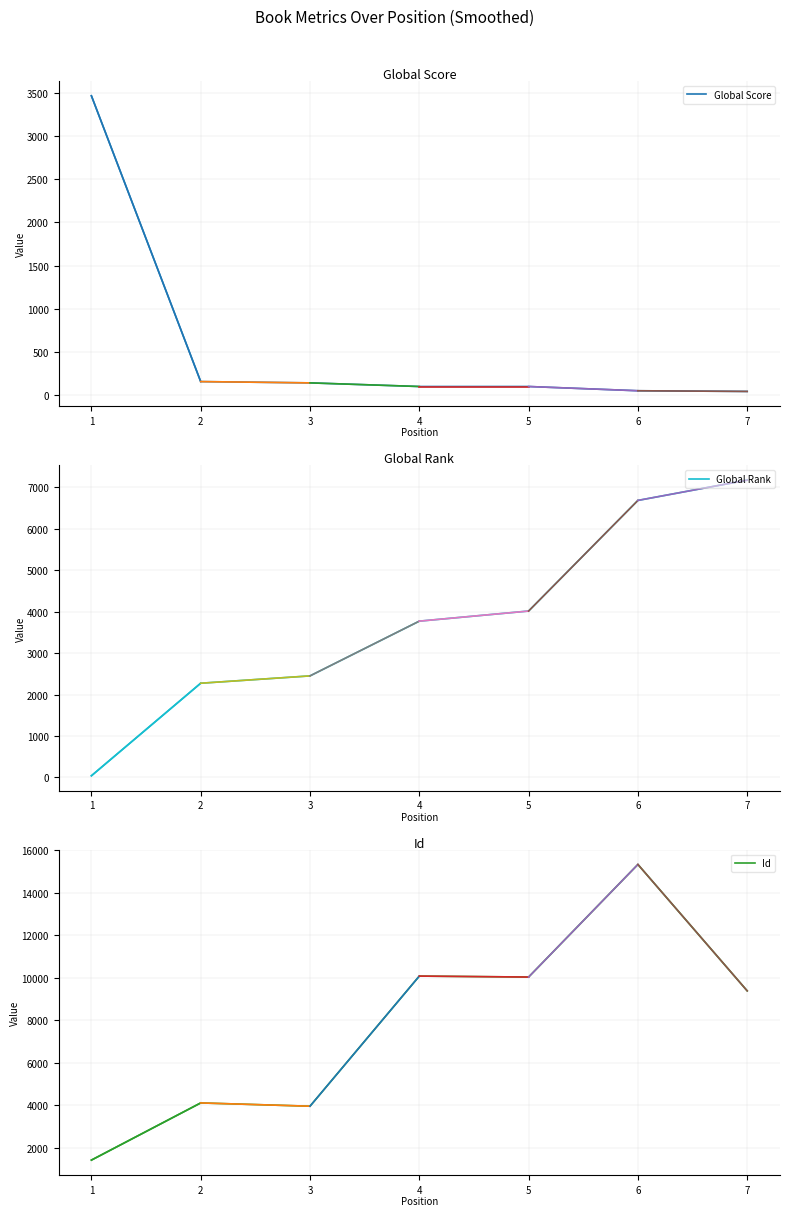

Reading left to right, list all the values displayed in this chart.

Global Score: 1=3464	2=159	3=144	4=102	5=102	6=53	7=45
Global Rank: 1=41	2=2274	3=2451	4=3772	5=4016	6=6685	7=7175
Id: 1=1409	2=4102	3=3948	4=10077	5=10032	6=15336	7=9381